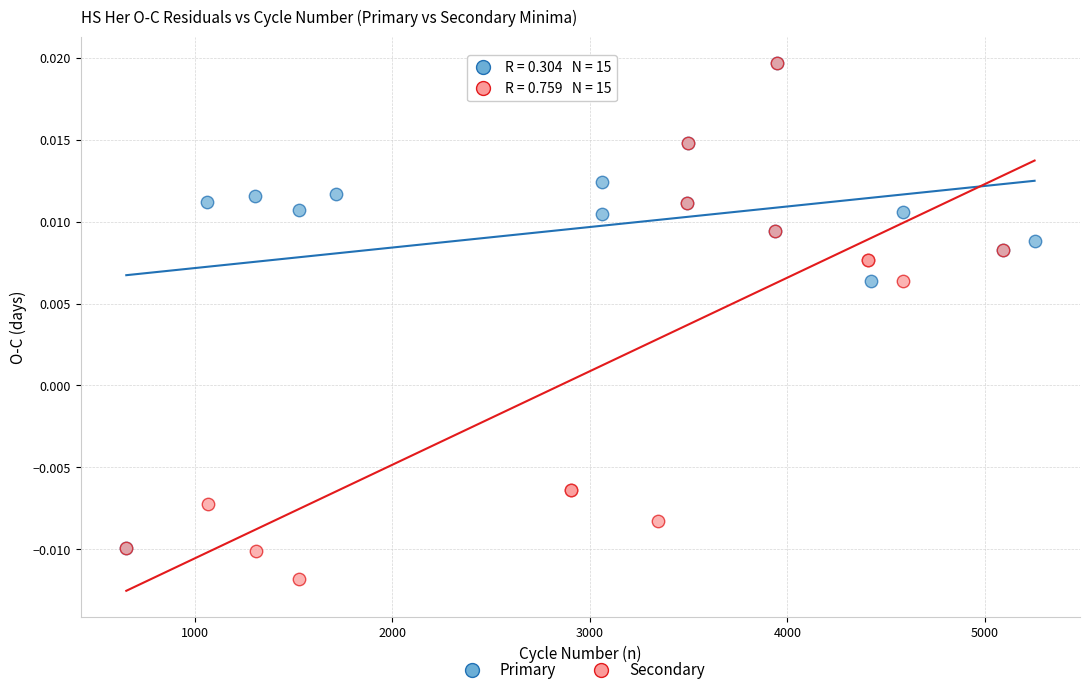

What are all the series names shown in the legend?

Primary, Secondary